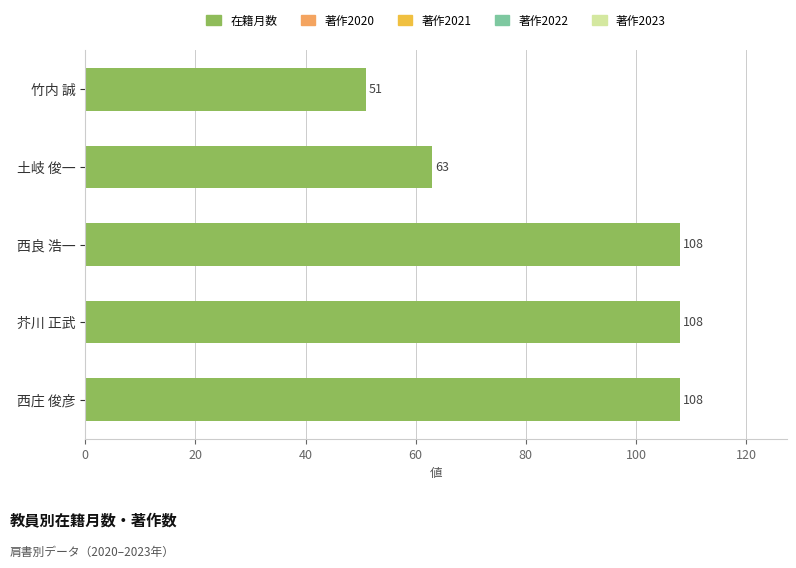

How many bars are there in total?

5